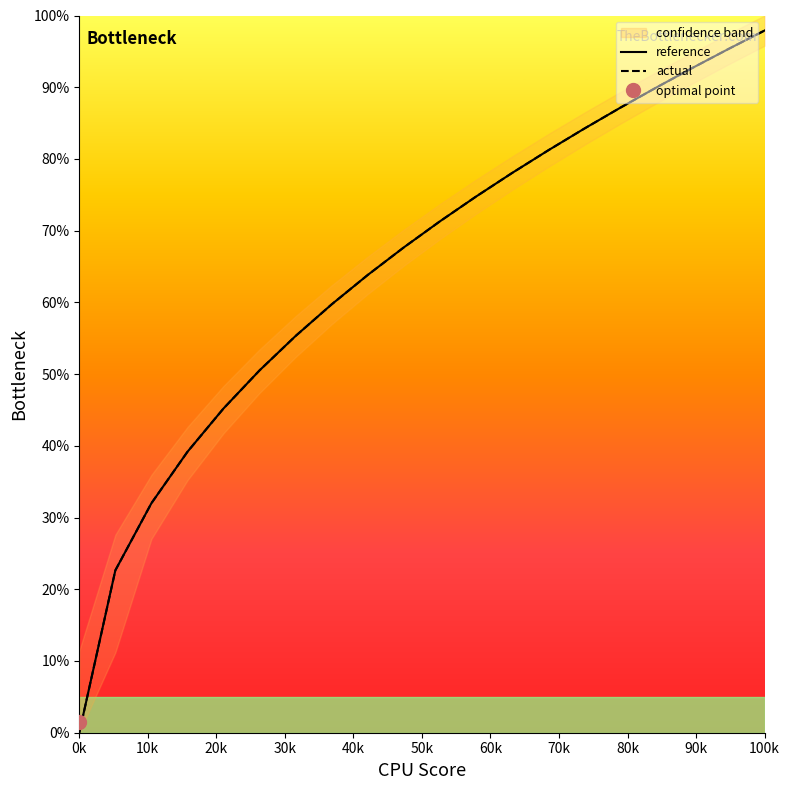

What is the highest value of the actual series?

97.9